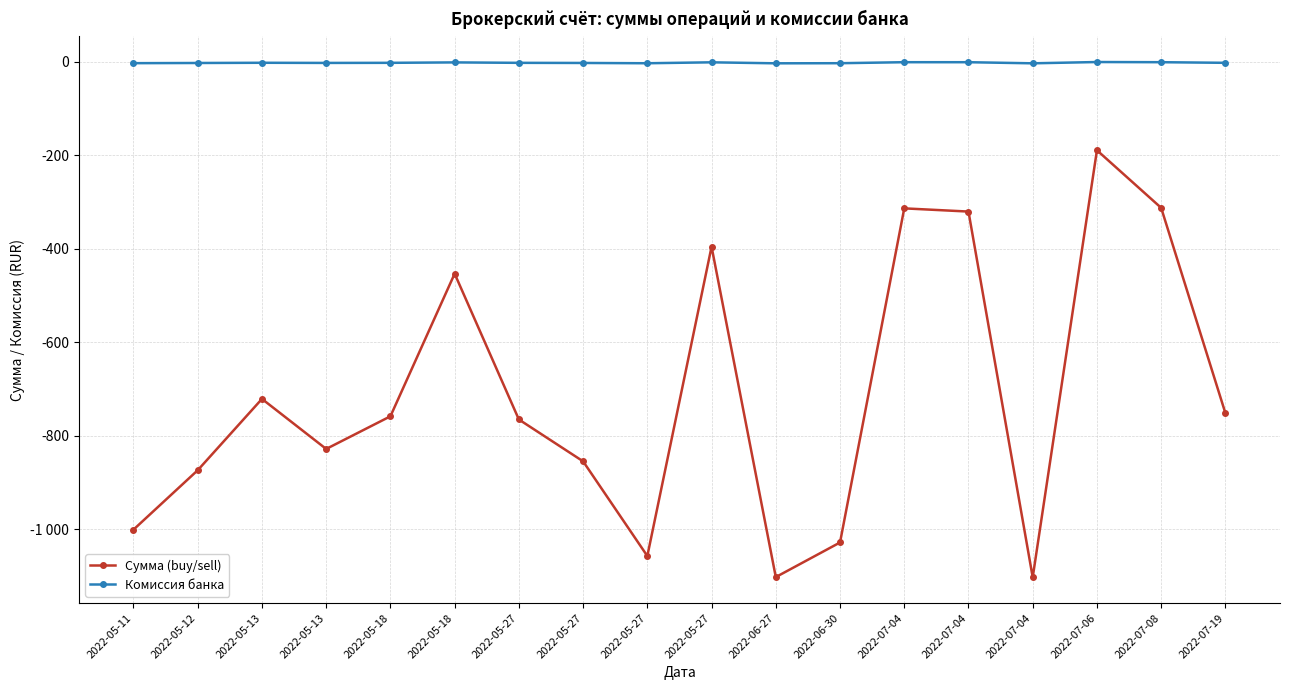

What are all the series names shown in the legend?

Сумма (buy/sell), Комиссия банка